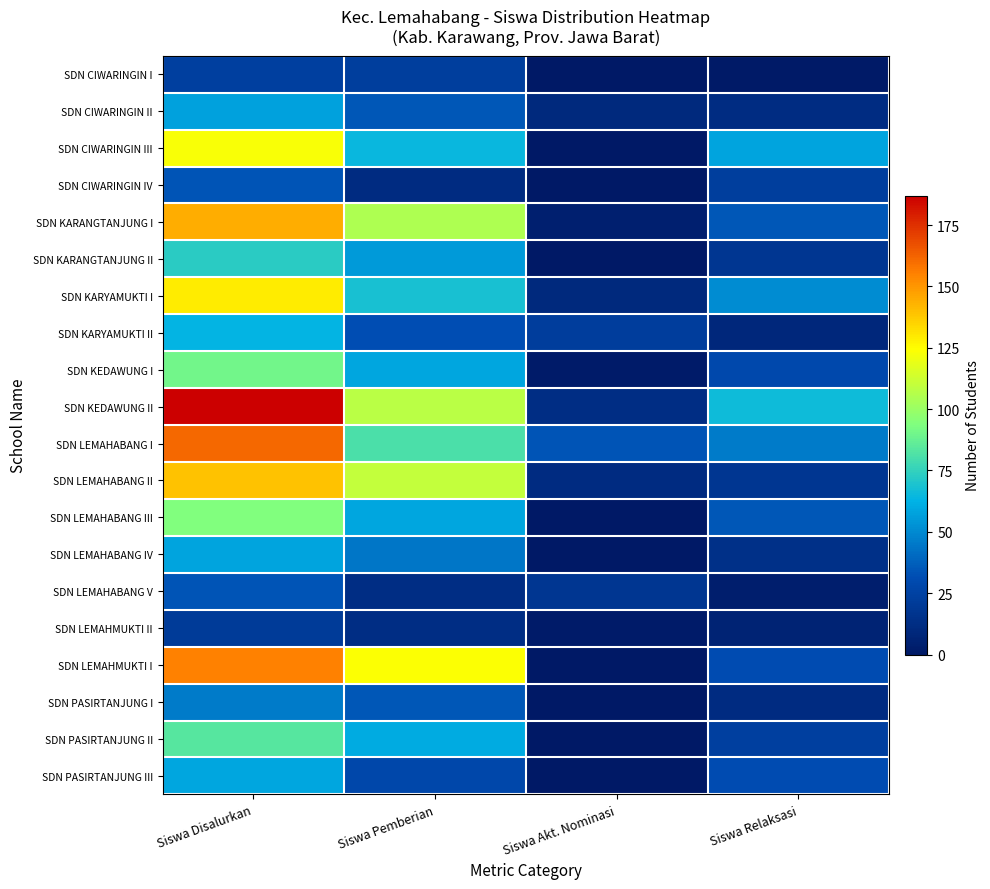

At Siswa Disalurkan, list the series in order from largest to smallest.

SDN KEDAWUNG II, SDN LEMAHABANG I, SDN LEMAHMUKTI I, SDN KARANGTANJUNG I, SDN LEMAHABANG II, SDN KARYAMUKTI I, SDN CIWARINGIN III, SDN LEMAHABANG III, SDN KEDAWUNG I, SDN PASIRTANJUNG II, SDN KARANGTANJUNG II, SDN KARYAMUKTI II, SDN PASIRTANJUNG III, SDN LEMAHABANG IV, SDN CIWARINGIN II, SDN PASIRTANJUNG I, SDN CIWARINGIN IV, SDN LEMAHABANG V, SDN CIWARINGIN I, SDN LEMAHMUKTI II